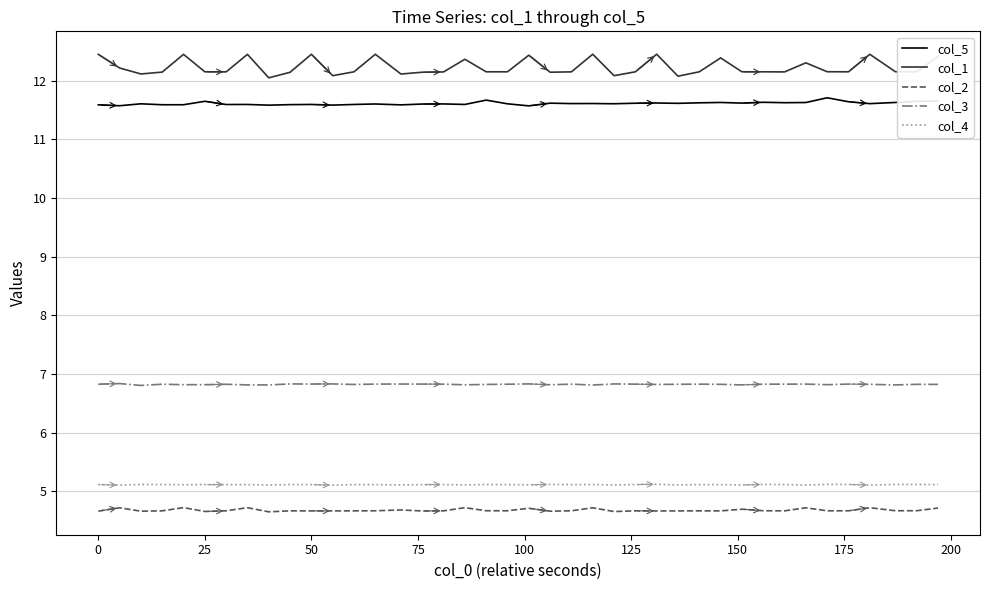

True or false: col_3 and col_2 cross at least once.

False